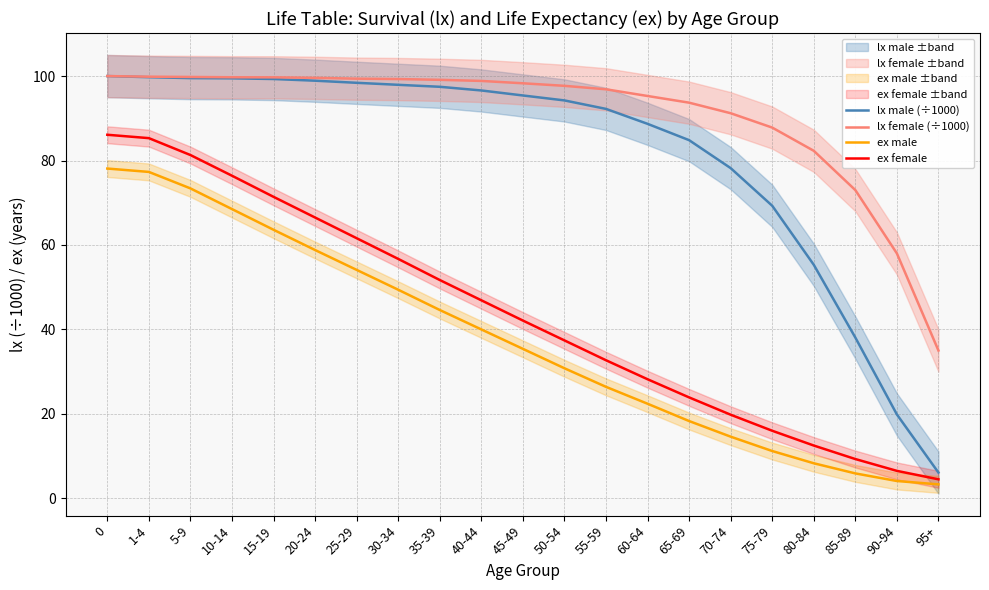

How many distinct data groups are displayed?

4